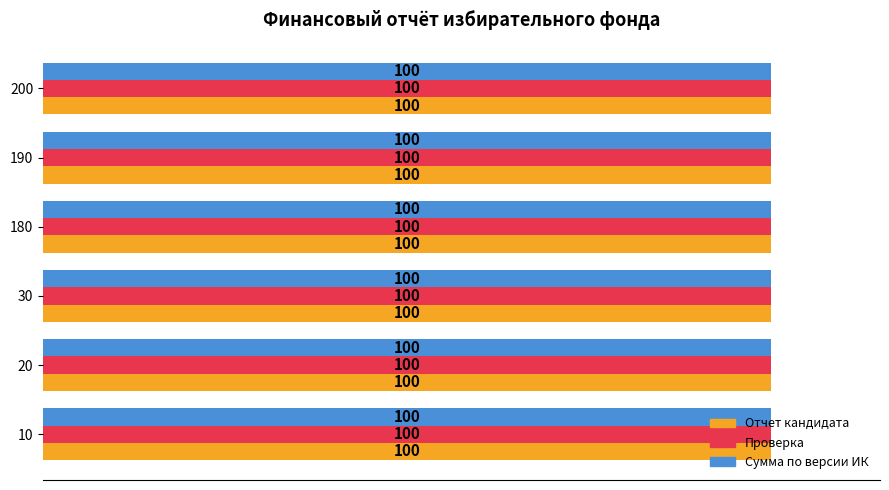

Count the number of data series in this chart.

3